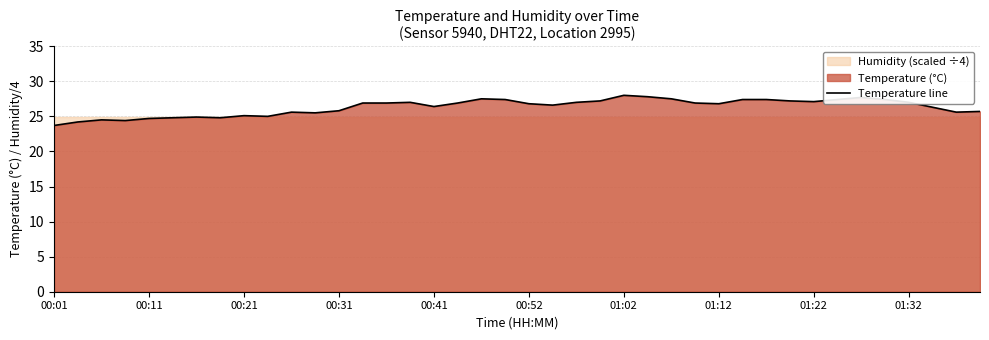

What is the minimum value for Temperature line?

23.7